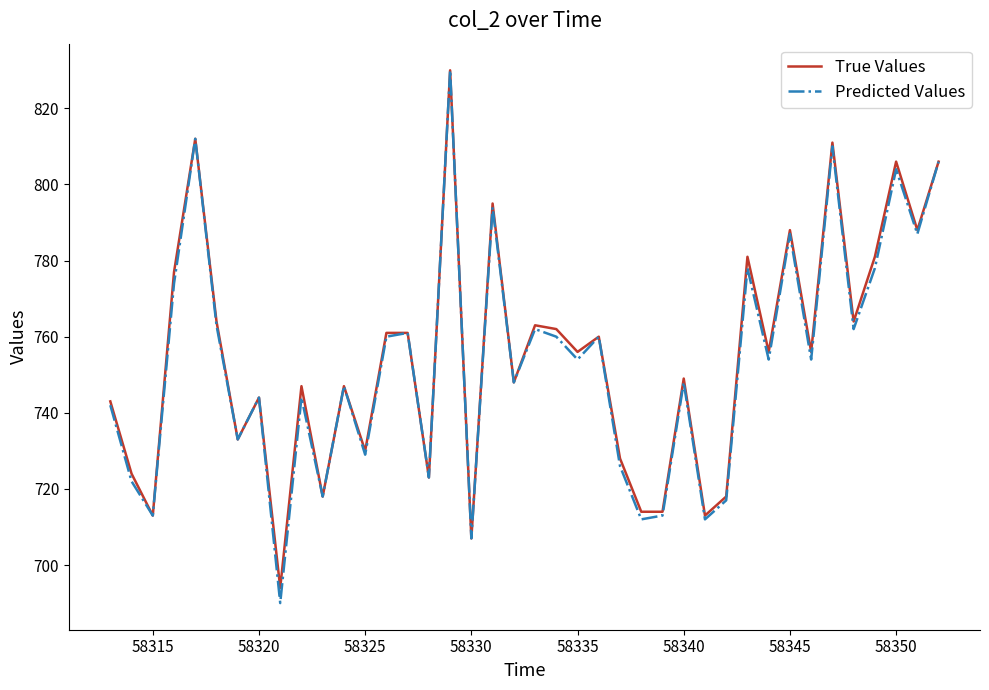

What is the lowest value of the True Values series?

694